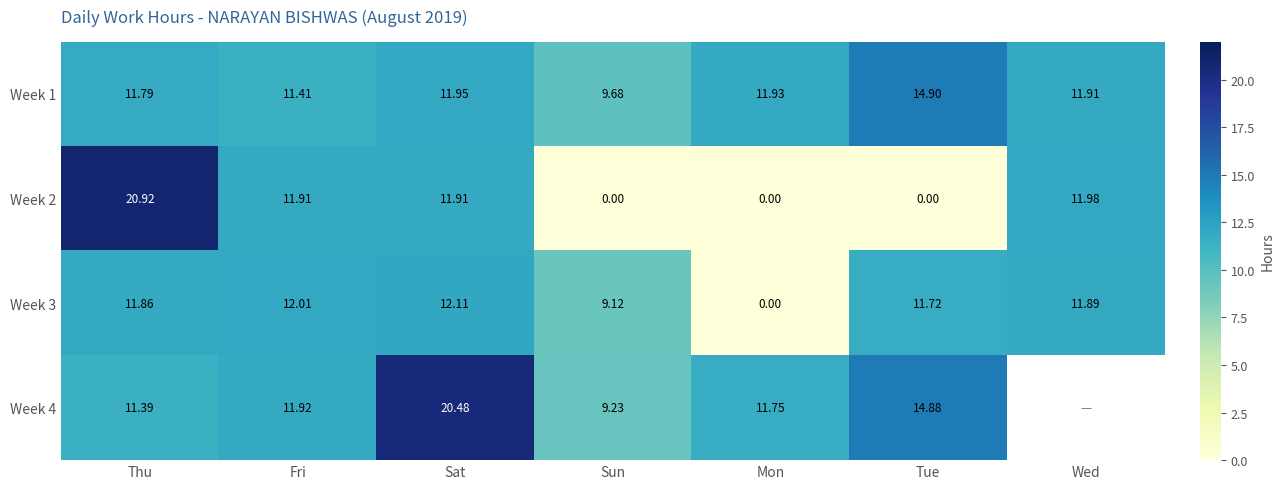

Rank the categories by Week 1 value from highest to lowest.

Tue, Sat, Mon, Wed, Thu, Fri, Sun